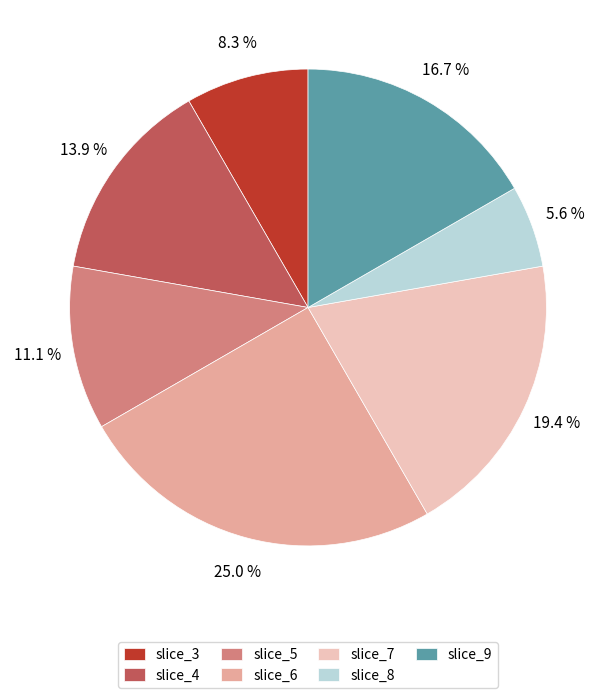

What is the largest slice in the pie chart?

slice_6